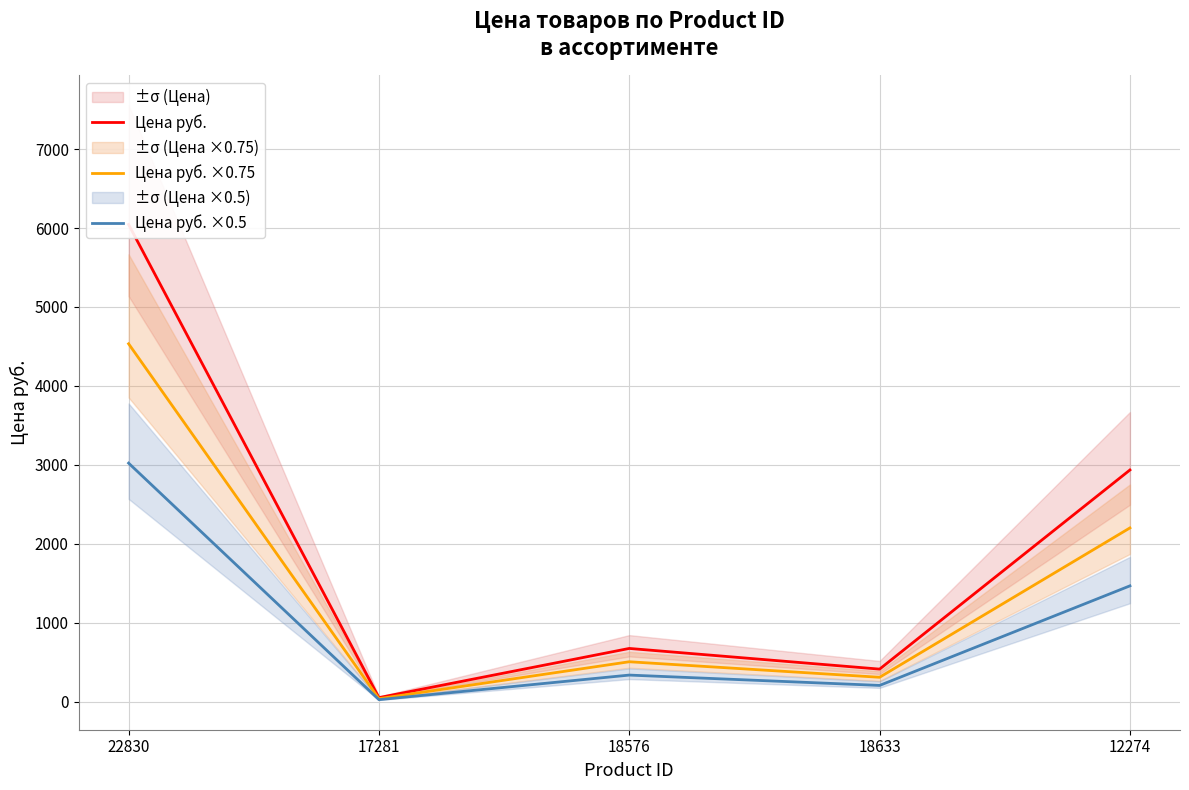

What position from the right is 12274?

1